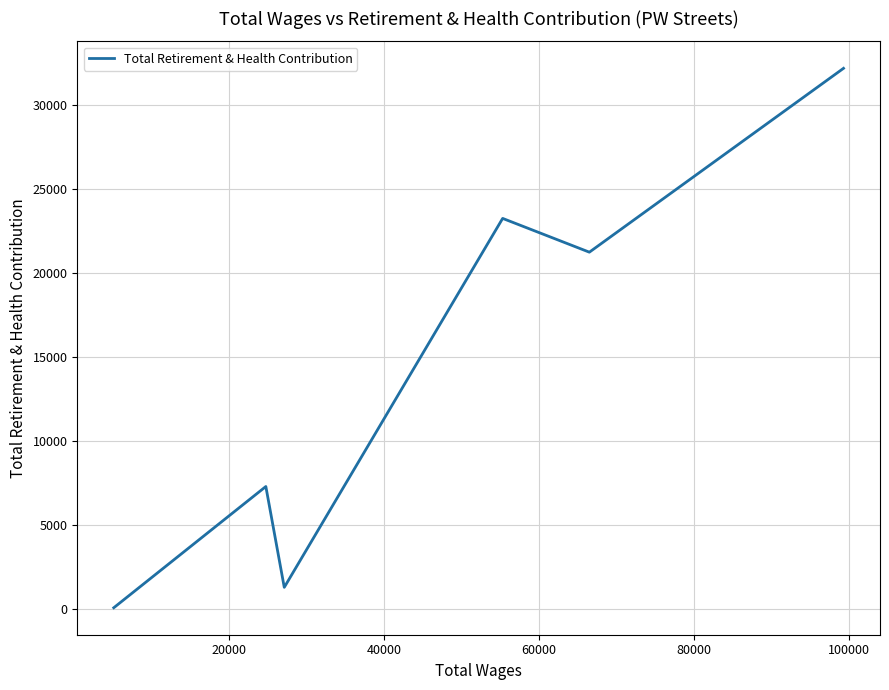

How many lines are shown in the chart?

1